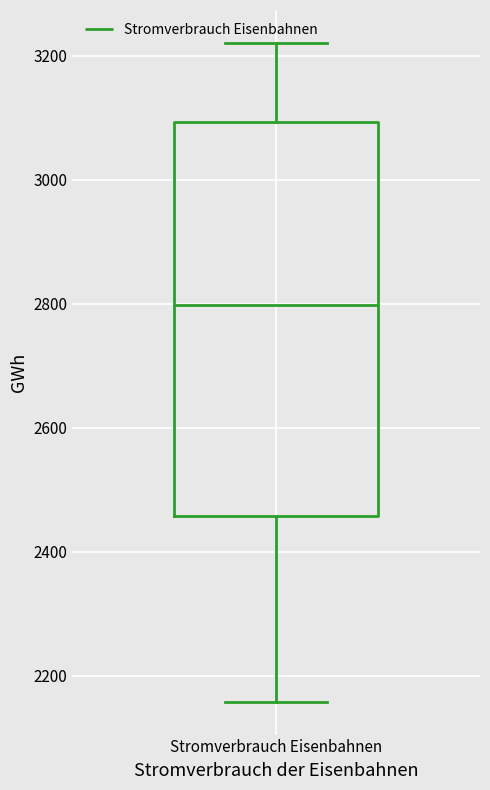

Transcribe this box plot: give where the median line is, the range the box spans, and where the two whiskers end, as read against the y-axis. The values are not printed on the chart, so give them approximately, as read against the axis.

median 2800, box 2460 to 3100, whiskers 2160 to 3220